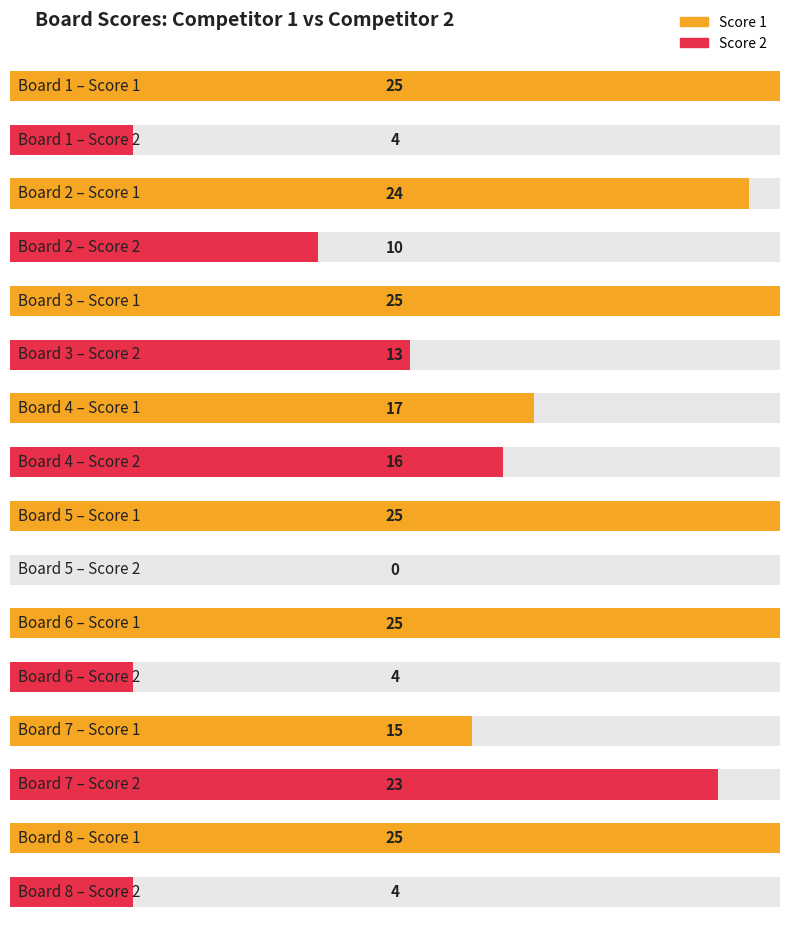

What is the difference between the Score 2 values at 7 and 1?

19